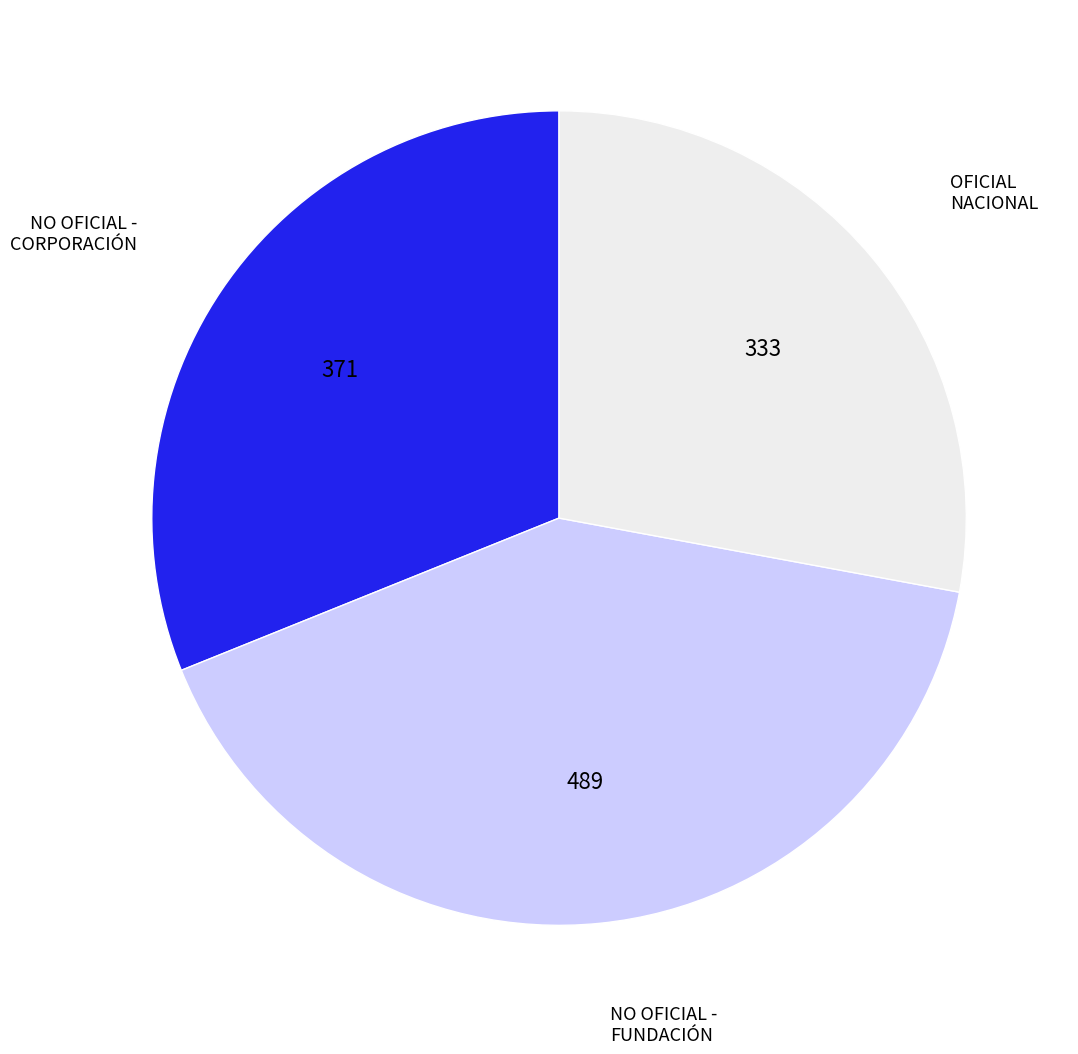

Does any single category account for the majority?

No